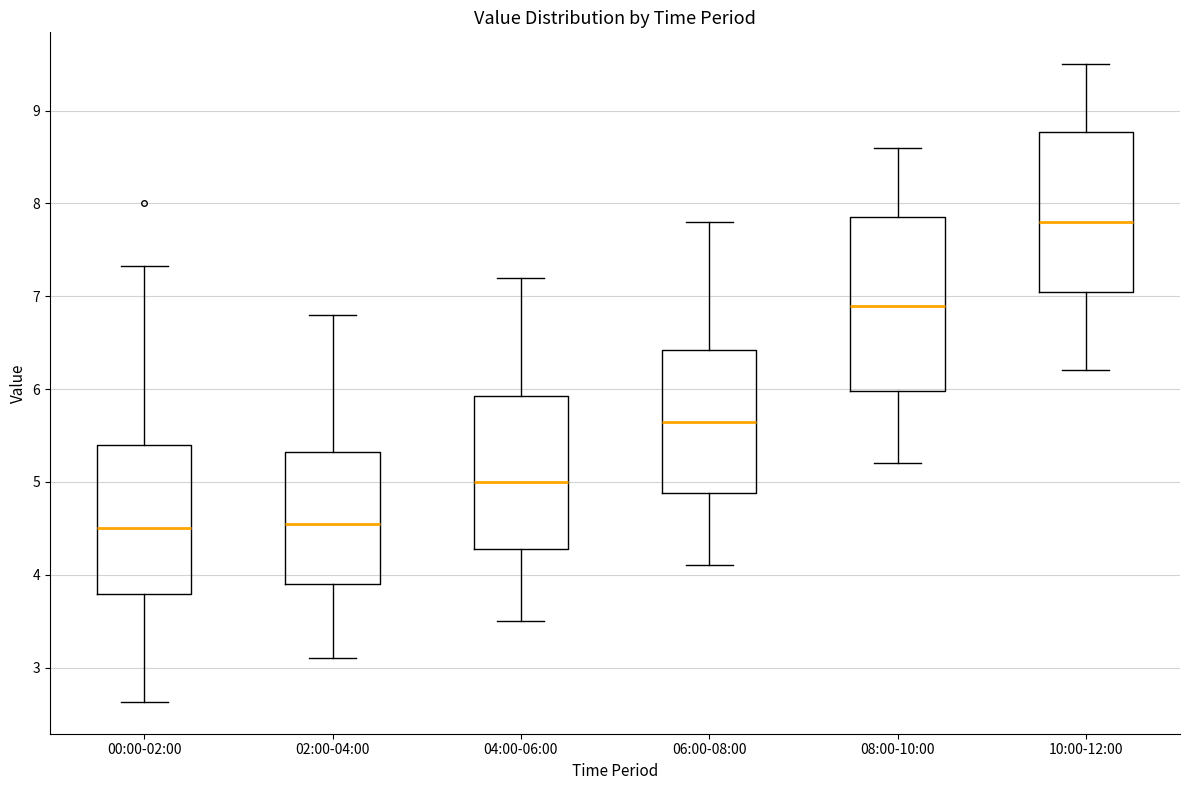

Reading left to right, transcribe this box plot: for each box, give where its median line is, the range the box spans, and where its two whiskers end, as read against the y-axis. The values are not printed on the chart, so give them approximately, as read against the axis.

00:00-02:00: median 4.5, box 3.8 to 5.4, whiskers 2.6 to 7.3
02:00-04:00: median 4.6, box 3.9 to 5.3, whiskers 3.1 to 6.8
04:00-06:00: median 5.0, box 4.3 to 5.9, whiskers 3.5 to 7.2
06:00-08:00: median 5.7, box 4.9 to 6.4, whiskers 4.1 to 7.8
08:00-10:00: median 6.9, box 6.0 to 7.9, whiskers 5.2 to 8.6
10:00-12:00: median 7.8, box 7.1 to 8.8, whiskers 6.2 to 9.5